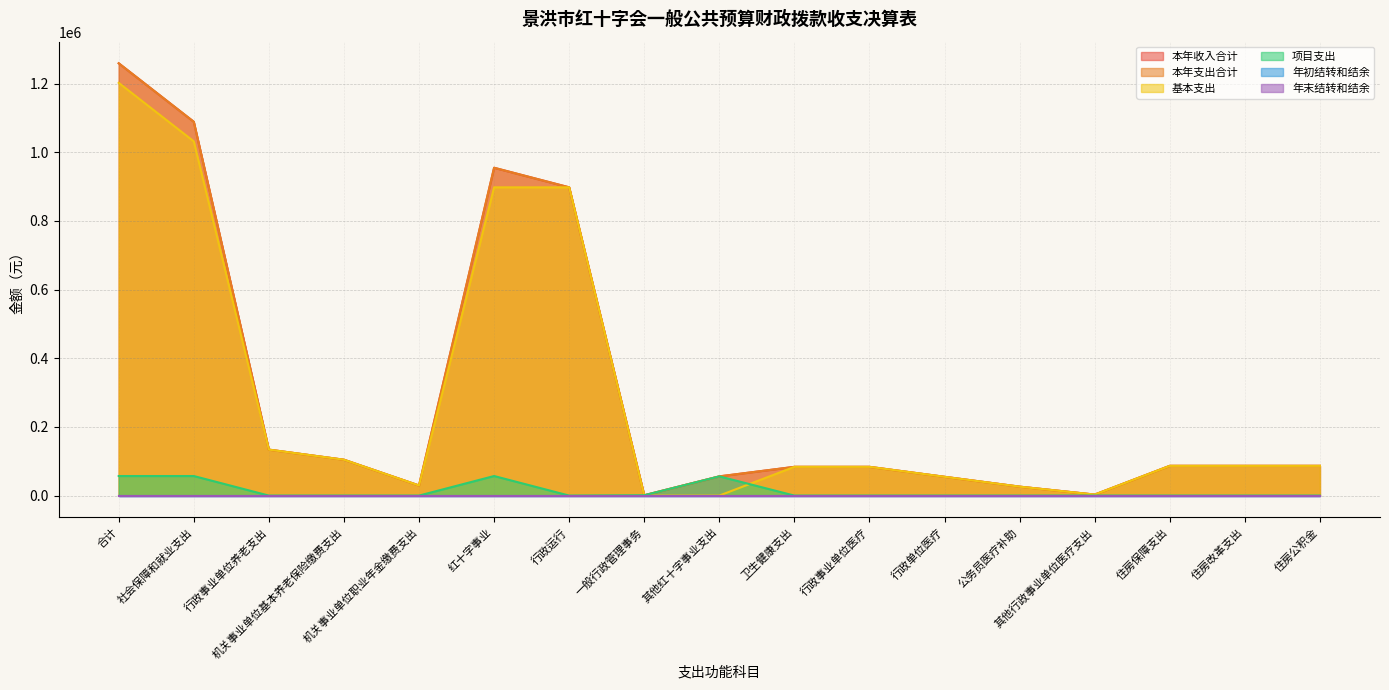

Does the chart display data point markers on the line(s)?

No